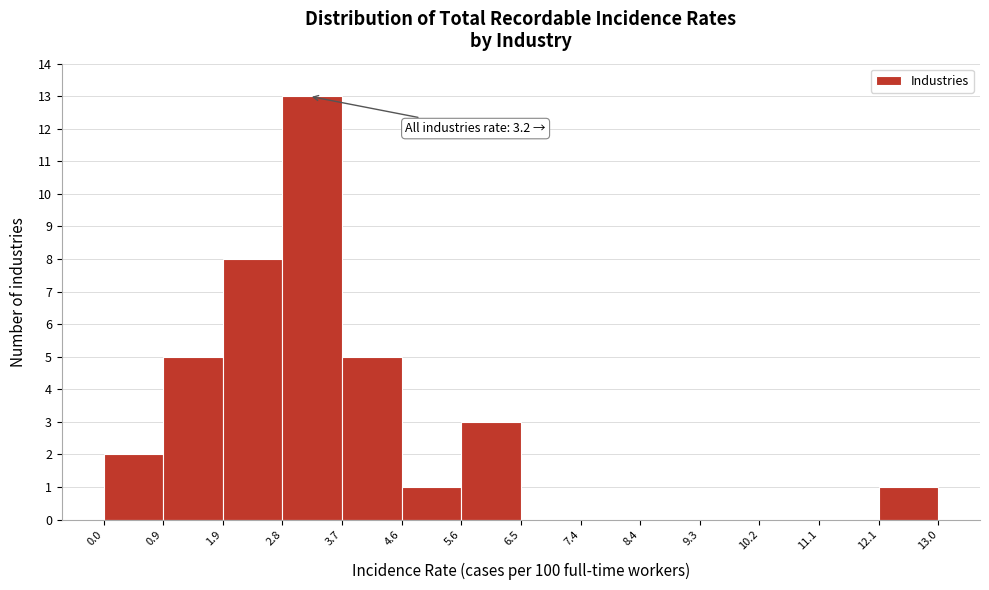

Which range on the x-axis has the tallest bar?

2.8 to 3.7